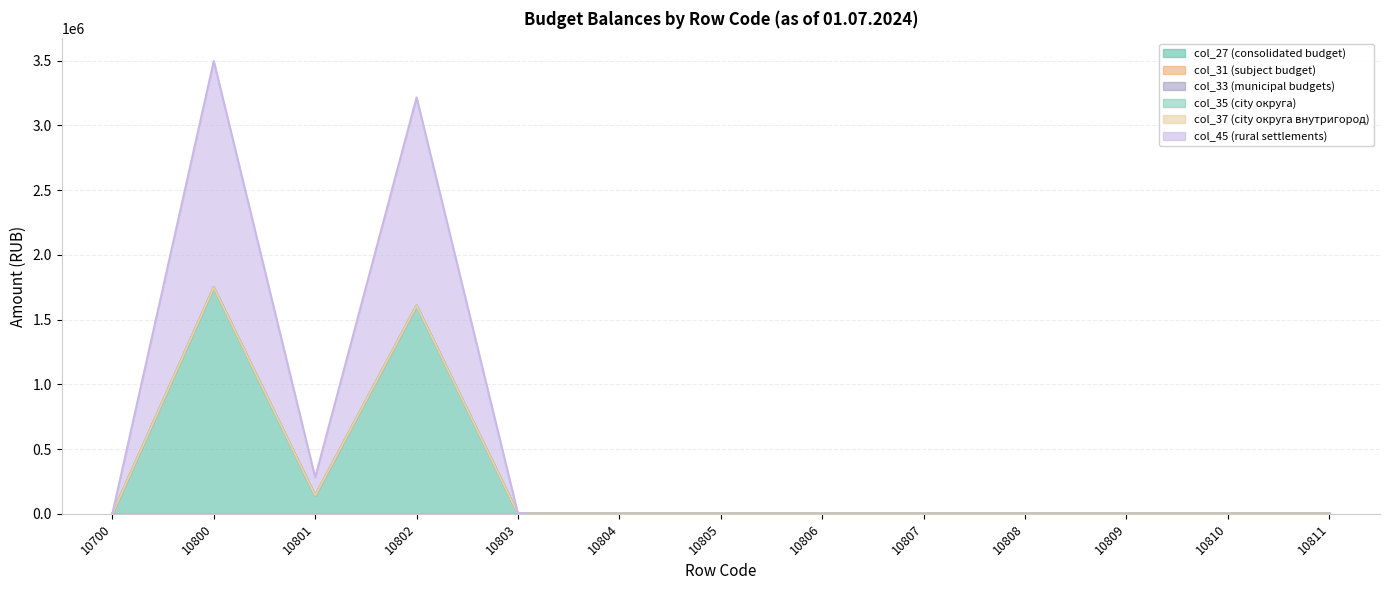

What is the difference between the second highest and second lowest values in the col_27 (consolidated budget) series?

1607575.6